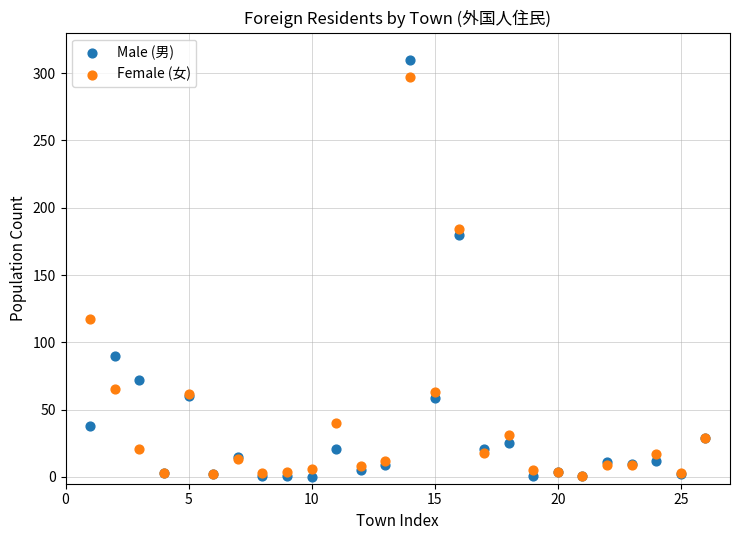

Across all series, what Y value is closest to 155?

180